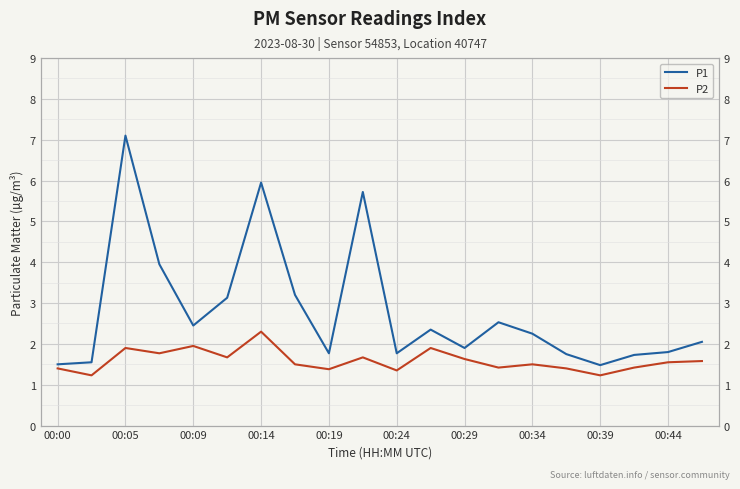

What is the value of the P1 point at the 3rd from the left?

7.1